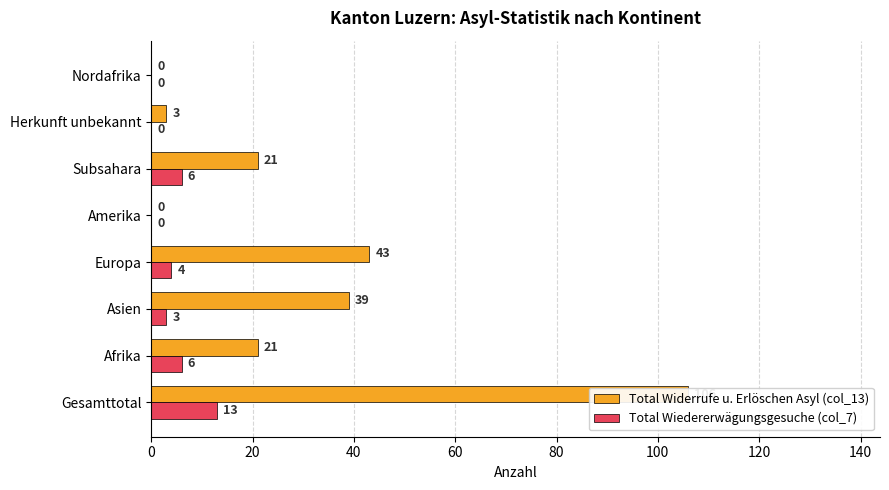

How many data points does each series have?

8